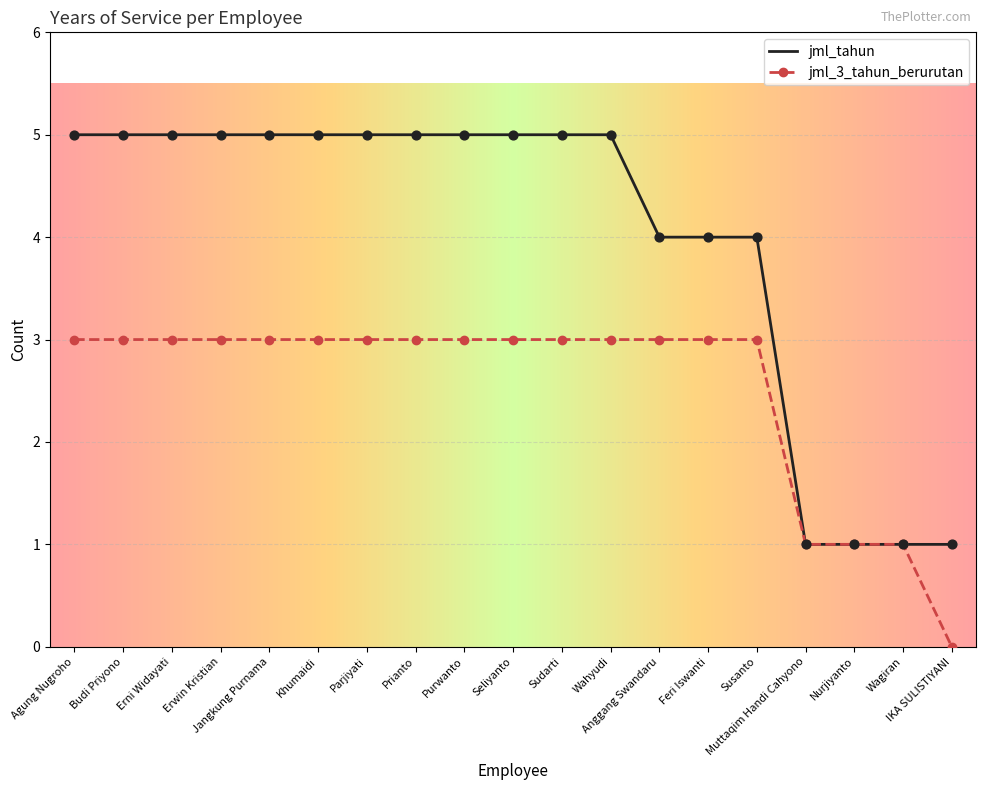

What is the total value across all series at Feri Iswanti?

7